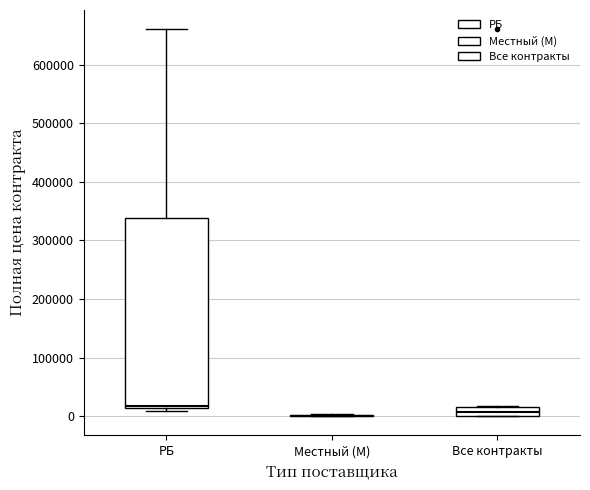

Which box is the tallest, from its lower edge to its upper edge?

РБ